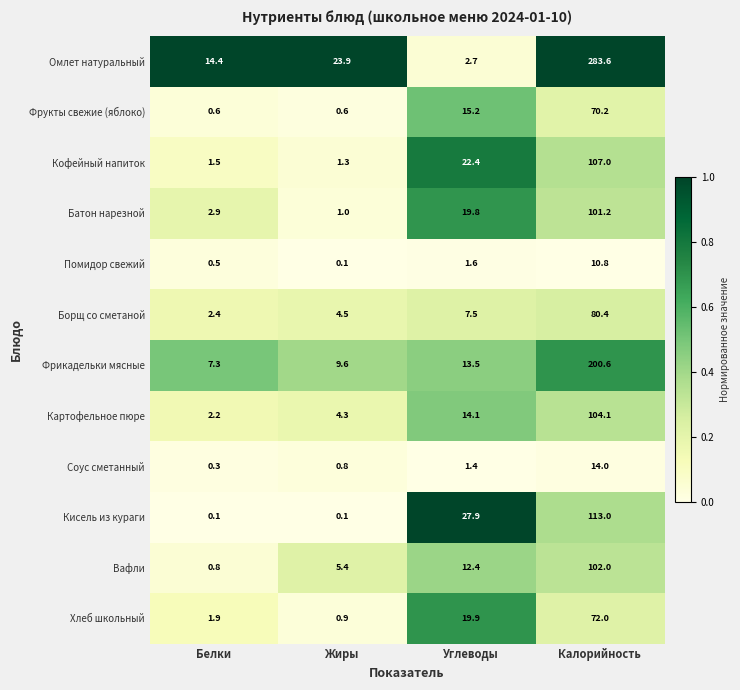

What is the total value across all series at Белки?

34.9